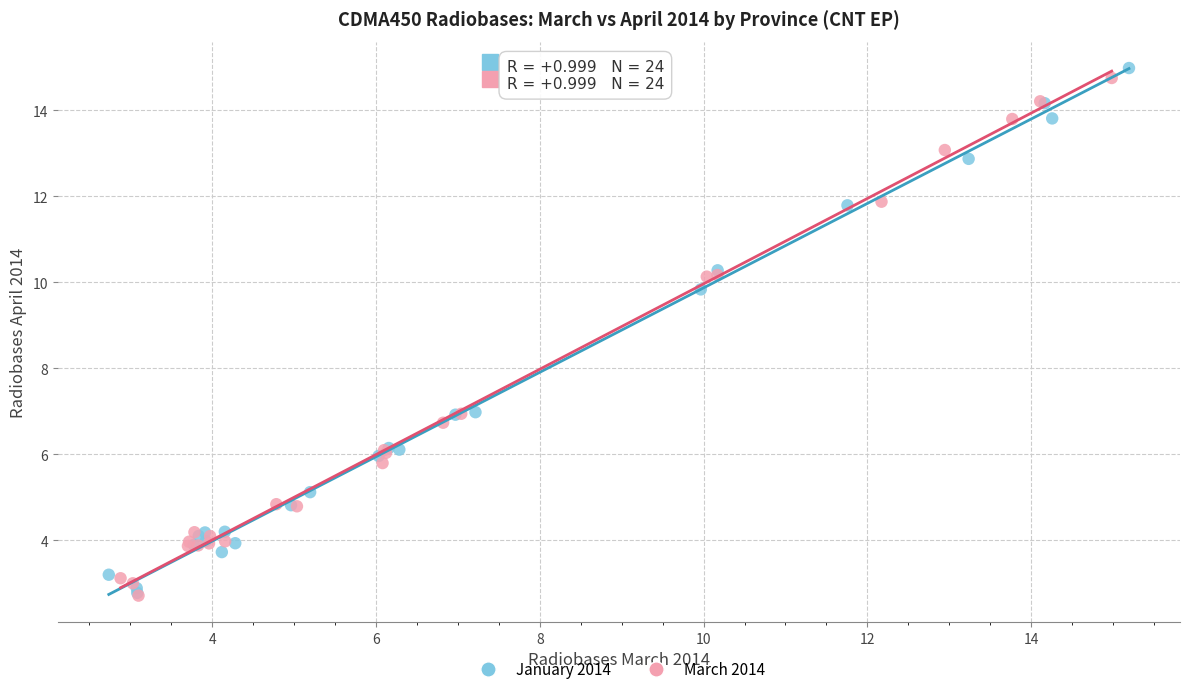

Which series has the largest Y range (max minus min)?

January 2014